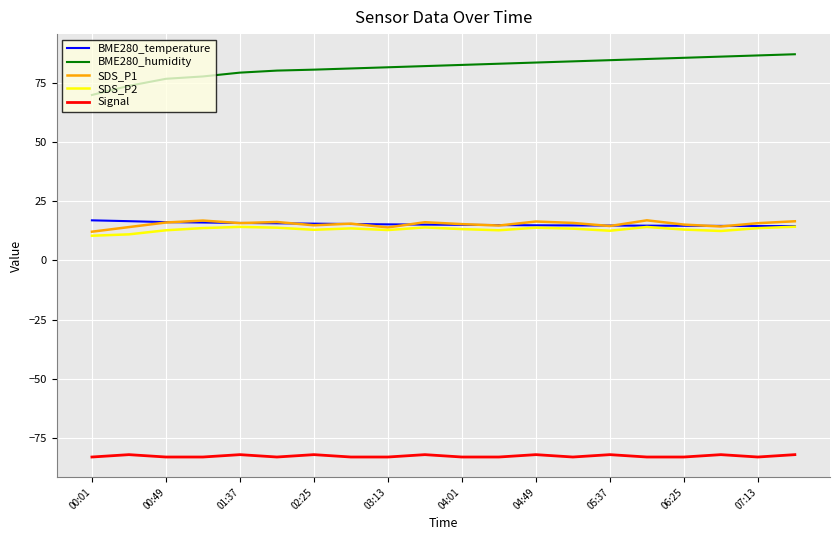

Which series has the largest total across all categories?

BME280_humidity